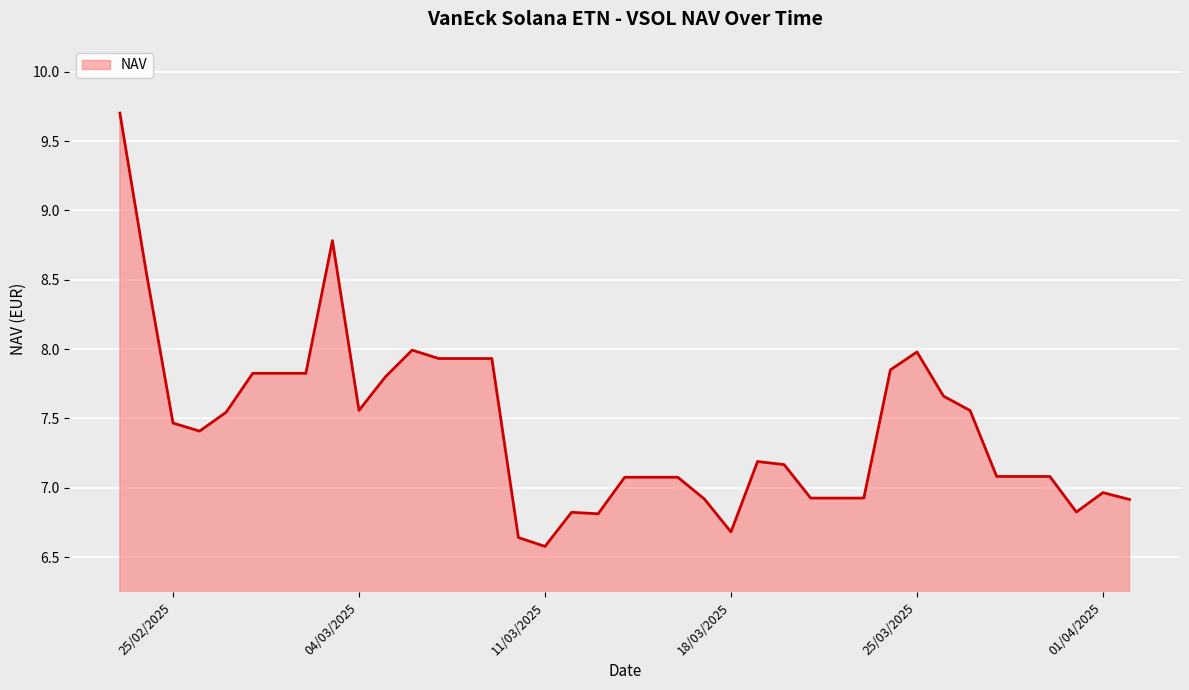

What is the greatest value displayed?

9.7